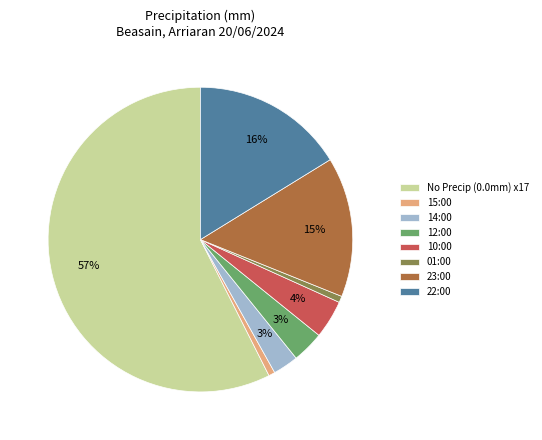

What is the largest slice in the pie chart?

No Precip (0.0mm) x17